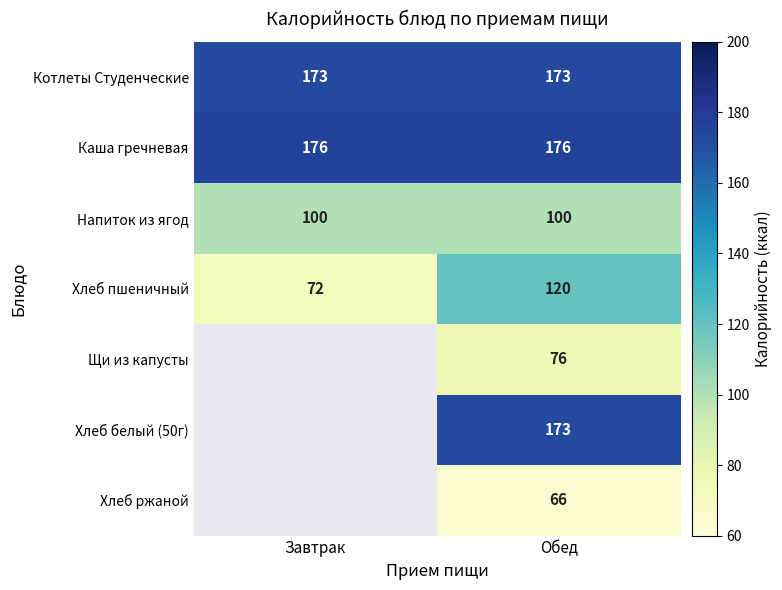

Is it true that Напиток из ягод equals 100 at Завтрак?

True